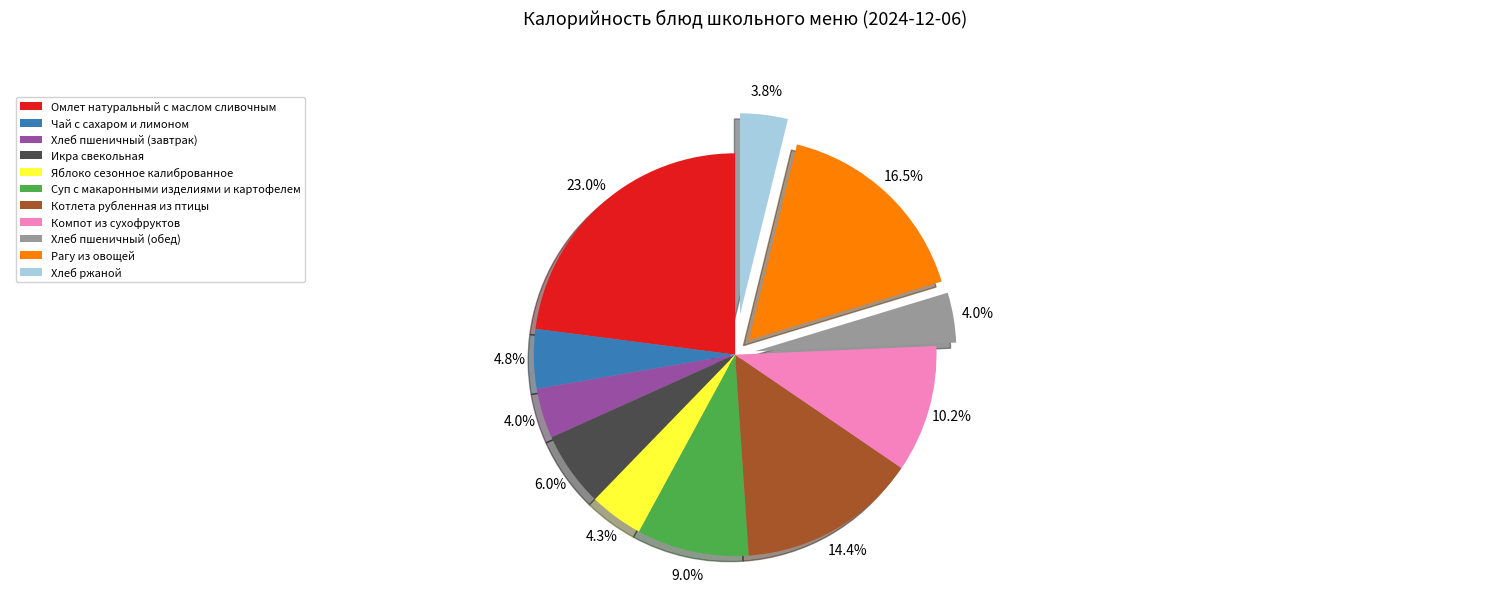

What percentage do Омлет натуральный с маслом сливочным and Хлеб пшеничный (обед) together represent?

27.0%